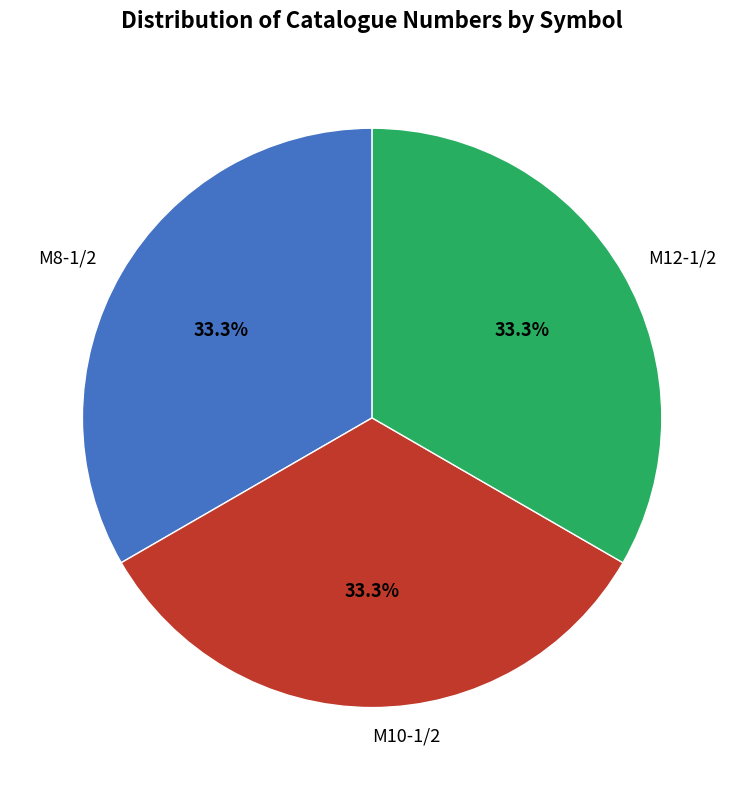

Combined, what portion of the pie is M12-1/2 and M10-1/2?

66.7%